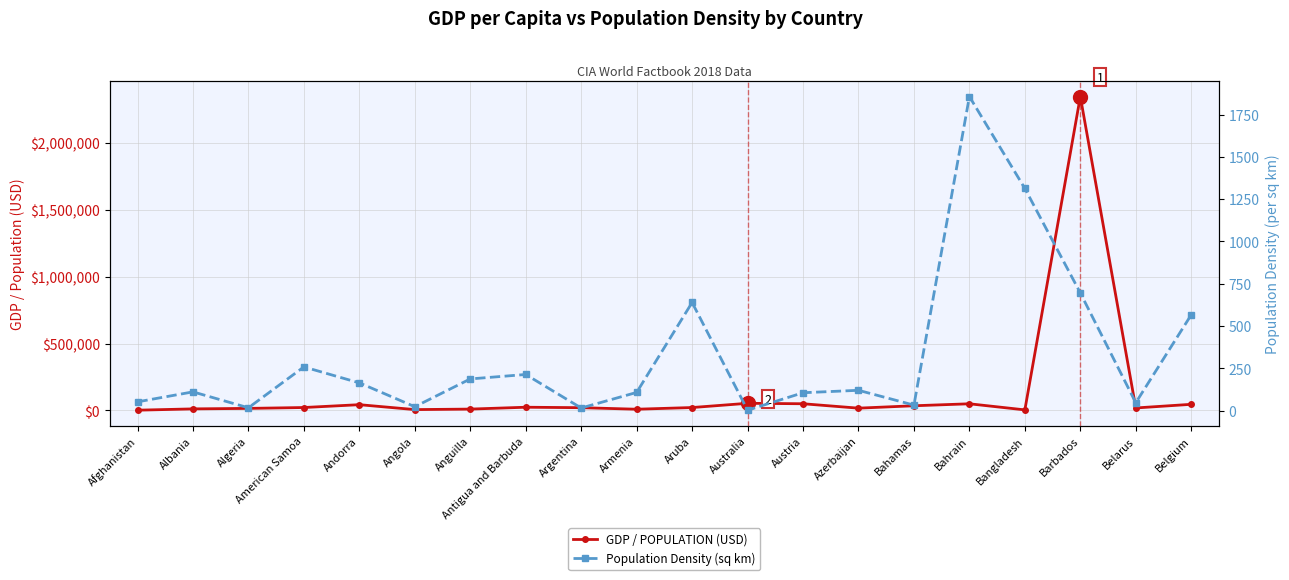

What is the approximate value of GDP / POPULATION (USD) at Antigua and Barbuda?

24194.8